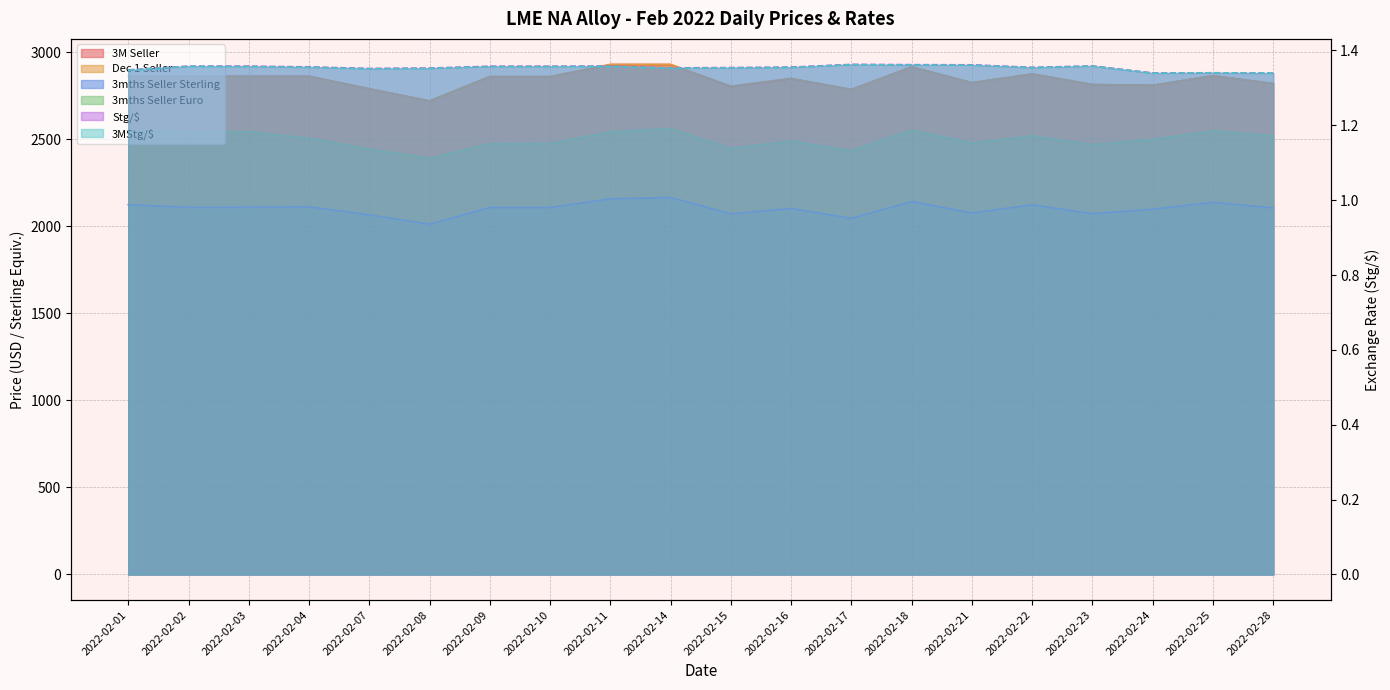

Reading left to right, list all the values displayed in this chart.

3mths Seller Sterling: 2022-02-01=2124.2	2022-02-02=2108.6	2022-02-03=2109.2	2022-02-04=2112.3	2022-02-07=2065.4	2022-02-08=2012.1	2022-02-09=2107.9	2022-02-10=2107.9	2022-02-11=2157.8	2022-02-14=2165.6	2022-02-15=2071.2	2022-02-16=2102.6	2022-02-17=2045.8	2022-02-18=2142.4	2022-02-21=2076.3	2022-02-22=2123.5	2022-02-23=2072.3	2022-02-24=2098.4	2022-02-25=2137.7	2022-02-28=2105.6
3mths Seller Euro: 2022-02-01=2551.1	2022-02-02=2536.9	2022-02-03=2543.4	2022-02-04=2505.0	2022-02-07=2444.1	2022-02-08=2391.0	2022-02-09=2474.2	2022-02-10=2475.5	2022-02-11=2543.2	2022-02-14=2561.1	2022-02-15=2447.1	2022-02-16=2489.9	2022-02-17=2434.3	2022-02-18=2552.8	2022-02-21=2479.0	2022-02-22=2519.6	2022-02-23=2469.6	2022-02-24=2498.7	2022-02-25=2548.6	2022-02-28=2519.4
Stg/$: 2022-02-01=1.3	2022-02-02=1.4	2022-02-03=1.4	2022-02-04=1.4	2022-02-07=1.4	2022-02-08=1.4	2022-02-09=1.4	2022-02-10=1.4	2022-02-11=1.4	2022-02-14=1.4	2022-02-15=1.4	2022-02-16=1.4	2022-02-17=1.4	2022-02-18=1.4	2022-02-21=1.4	2022-02-22=1.4	2022-02-23=1.4	2022-02-24=1.3	2022-02-25=1.3	2022-02-28=1.3
3MStg/$: 2022-02-01=1.3	2022-02-02=1.4	2022-02-03=1.4	2022-02-04=1.4	2022-02-07=1.4	2022-02-08=1.4	2022-02-09=1.4	2022-02-10=1.4	2022-02-11=1.4	2022-02-14=1.4	2022-02-15=1.4	2022-02-16=1.4	2022-02-17=1.4	2022-02-18=1.4	2022-02-21=1.4	2022-02-22=1.4	2022-02-23=1.4	2022-02-24=1.3	2022-02-25=1.3	2022-02-28=1.3
3M Seller: 2022-02-01=2862.0	2022-02-02=2862.0	2022-02-03=2862.0	2022-02-04=2862.0	2022-02-07=2790.0	2022-02-08=2720.0	2022-02-09=2860.0	2022-02-10=2860.0	2022-02-11=2929.0	2022-02-14=2929.0	2022-02-15=2803.0	2022-02-16=2848.0	2022-02-17=2786.0	2022-02-18=2916.0	2022-02-21=2825.0	2022-02-22=2875.0	2022-02-23=2814.0	2022-02-24=2810.0	2022-02-25=2865.0	2022-02-28=2820.0
Dec 1 Seller: 2022-02-01=2860.0	2022-02-02=2860.0	2022-02-03=2860.0	2022-02-04=2860.0	2022-02-07=2790.0	2022-02-08=2720.0	2022-02-09=2860.0	2022-02-10=2860.0	2022-02-11=2930.0	2022-02-14=2930.0	2022-02-15=2805.0	2022-02-16=2850.0	2022-02-17=2785.0	2022-02-18=2915.0	2022-02-21=2825.0	2022-02-22=2875.0	2022-02-23=2815.0	2022-02-24=2810.0	2022-02-25=2865.0	2022-02-28=2820.0